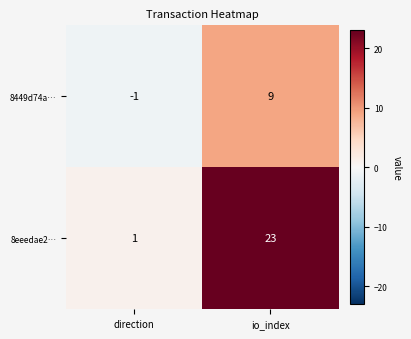

The value of 8eeedae2… at io_index is 36. True or false?

False